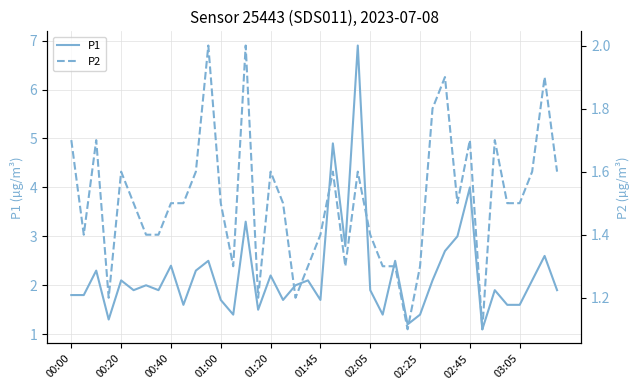

What is the difference between the highest and lowest values at 21?

3.3